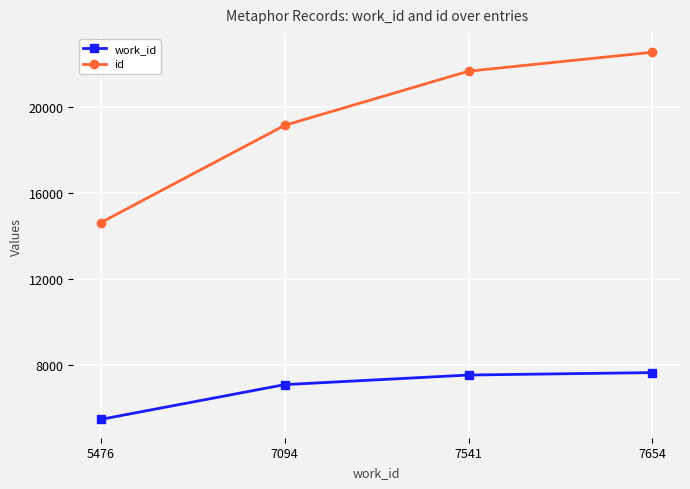

What is the value of the id point at the 4th from the left?

22573